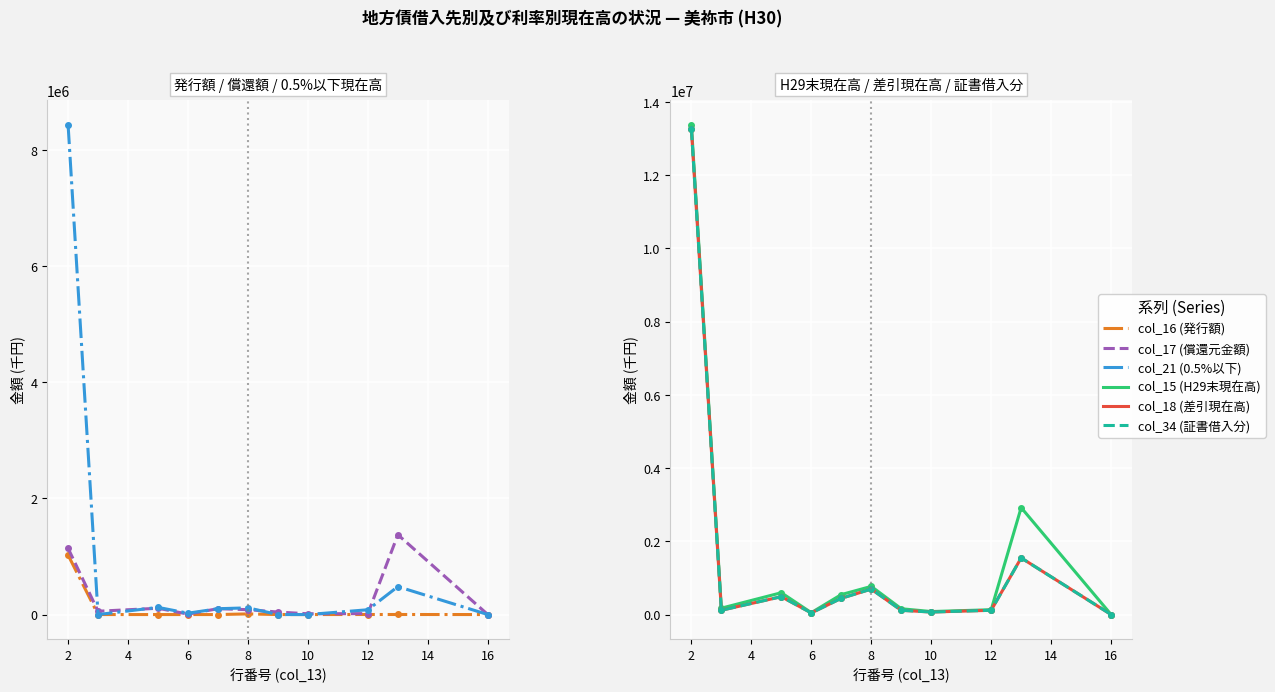

Is the value of col_21 (0.5%以下) at 12 greater than the value of col_17 (償還元金額) at 2?

No